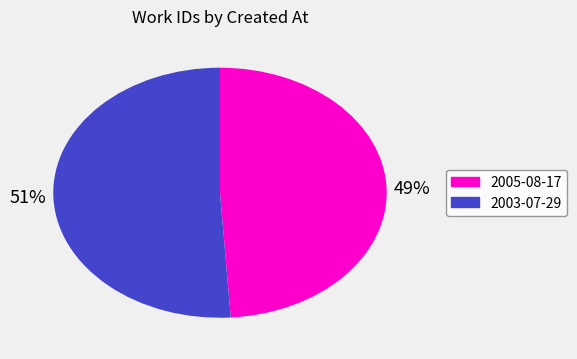

Is there a majority slice in this chart?

Yes